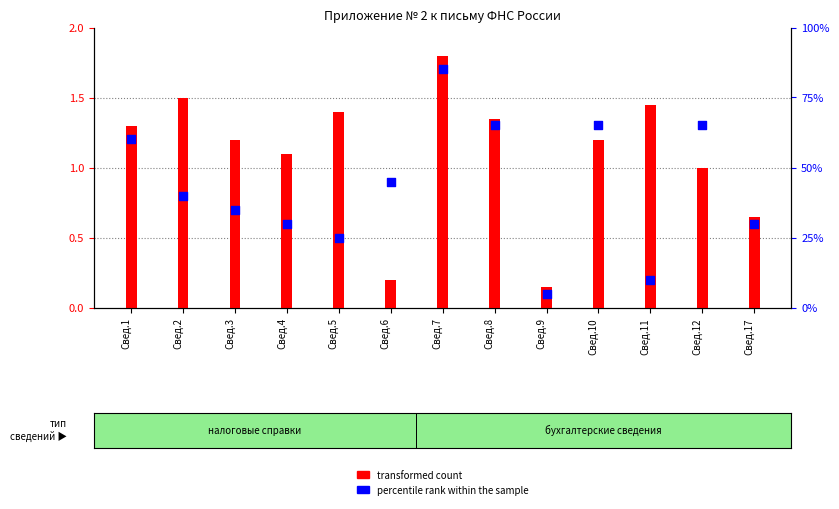

At which category is the sum across all series the highest?

Свед.7